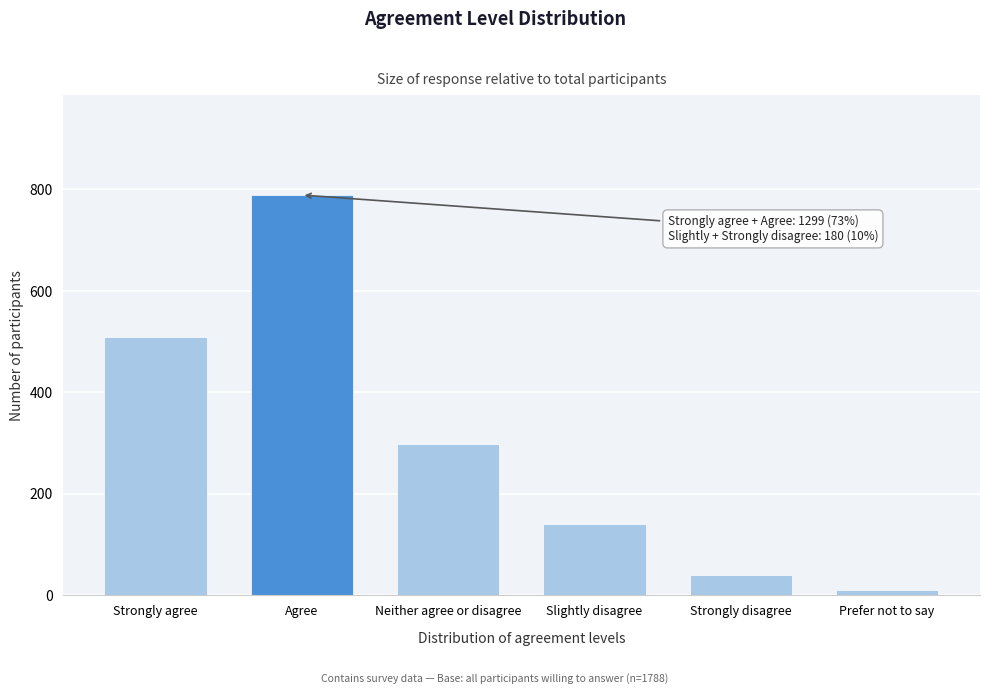

Reading left to right, transcribe all the data shown in this chart.

Strongly agree=510	Agree=789	Neither agree or disagree=299	Slightly disagree=140	Strongly disagree=40	Prefer not to say=10